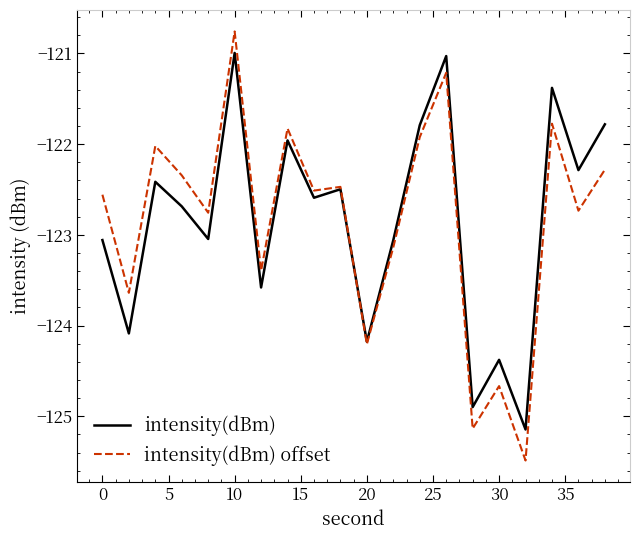

List the series in order of their peak value, lowest first.

intensity(dBm), intensity(dBm) offset